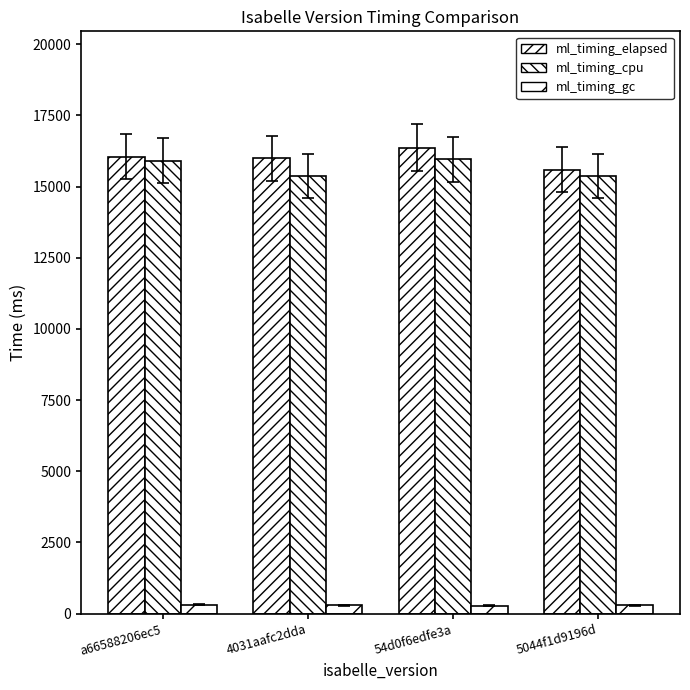

Reading right to left, extract all data points from this chart.

ml_timing_elapsed: 15591	16360	15988	16053
ml_timing_cpu: 15382	15956	15378	15909
ml_timing_gc: 286	272	287	307